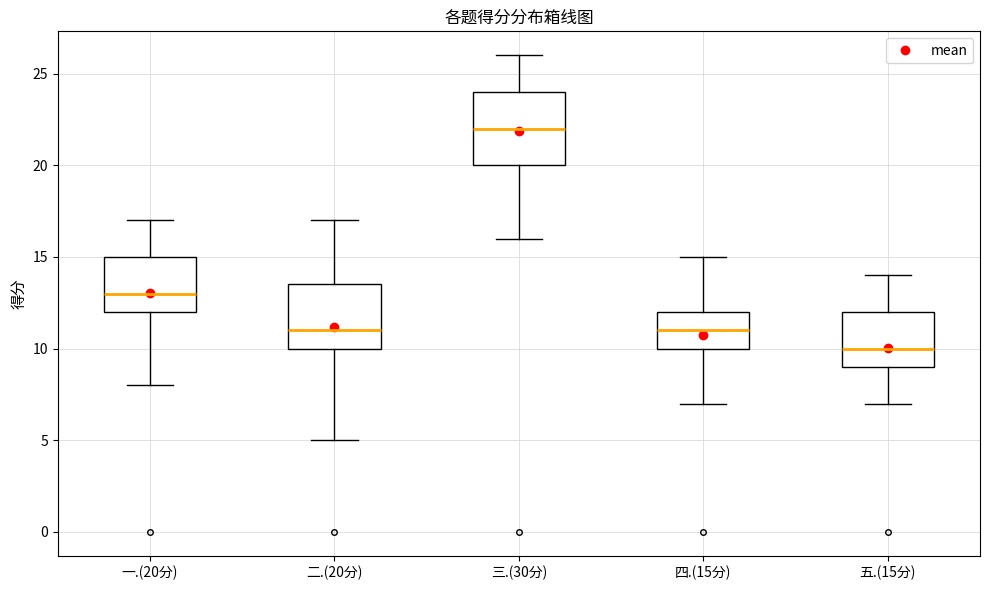

Reading left to right, read every box against the y-axis: the position of its median line, the range the box covers, and the ends of its whiskers. The values are not printed on the chart, so give them approximately, as read against the axis.

一.(20分): median 13.0, box 12.0 to 15.0, whiskers 8.0 to 17.0
二.(20分): median 11.0, box 10.0 to 13.5, whiskers 5.0 to 17.0
三.(30分): median 22.0, box 20.0 to 24.0, whiskers 16.0 to 26.0
四.(15分): median 11.0, box 10.0 to 12.0, whiskers 7.0 to 15.0
五.(15分): median 10.0, box 9.0 to 12.0, whiskers 7.0 to 14.0